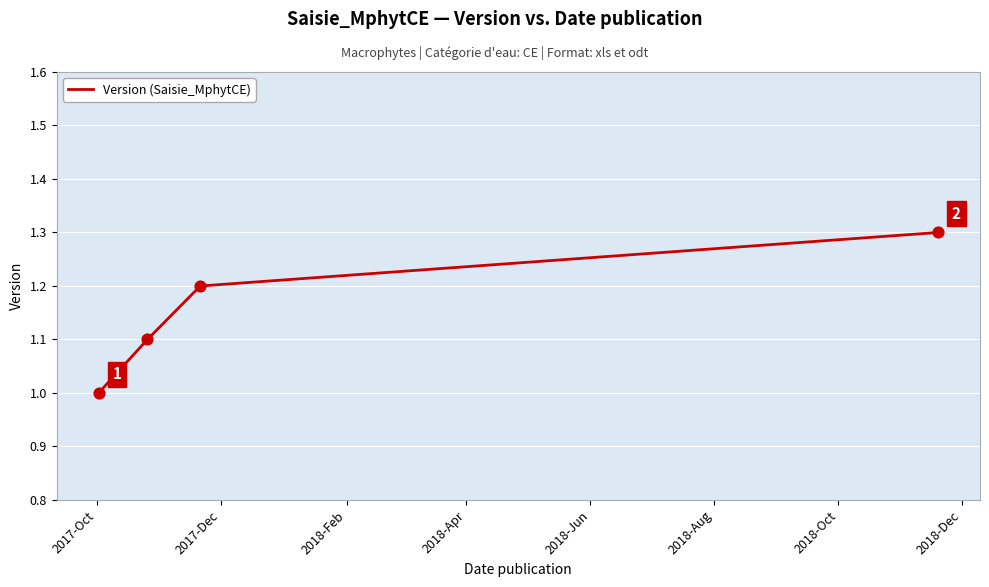

How many values are between 1 and 2?

4